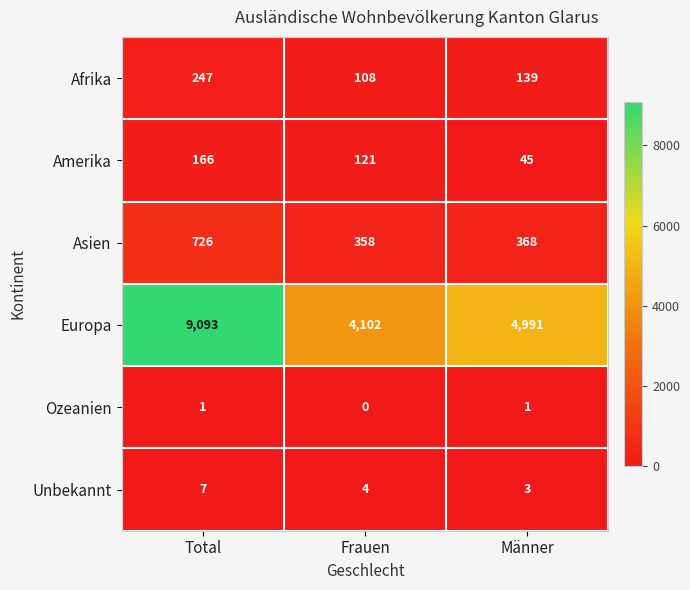

What is the difference between the maximum and second lowest values in the Unbekannt series?

3